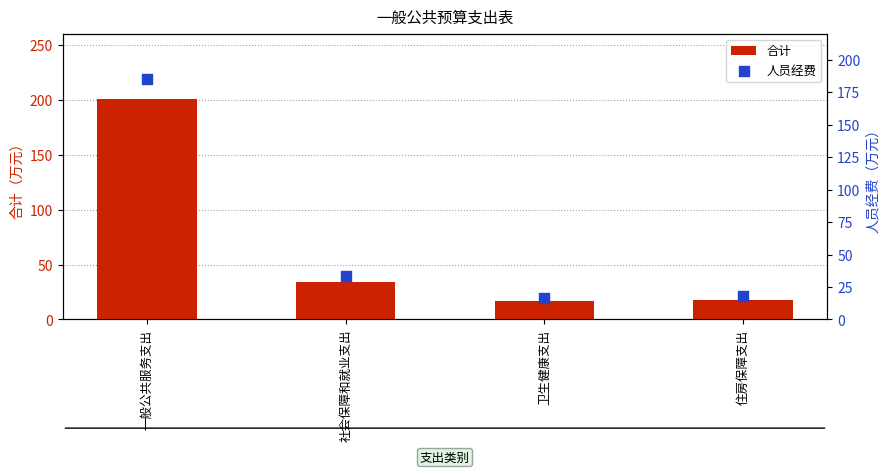

Which series has the widest spread of Y values?

合计